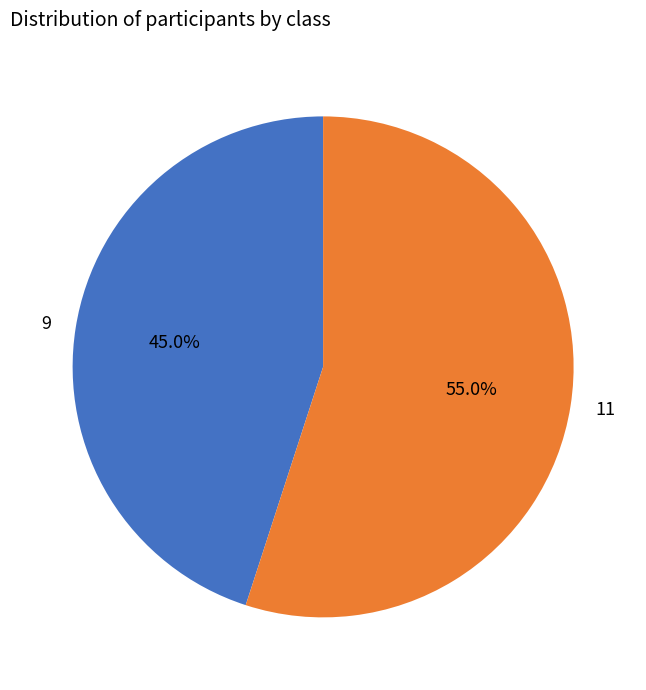

What percentage is the 11 slice, to the nearest percent?

55%